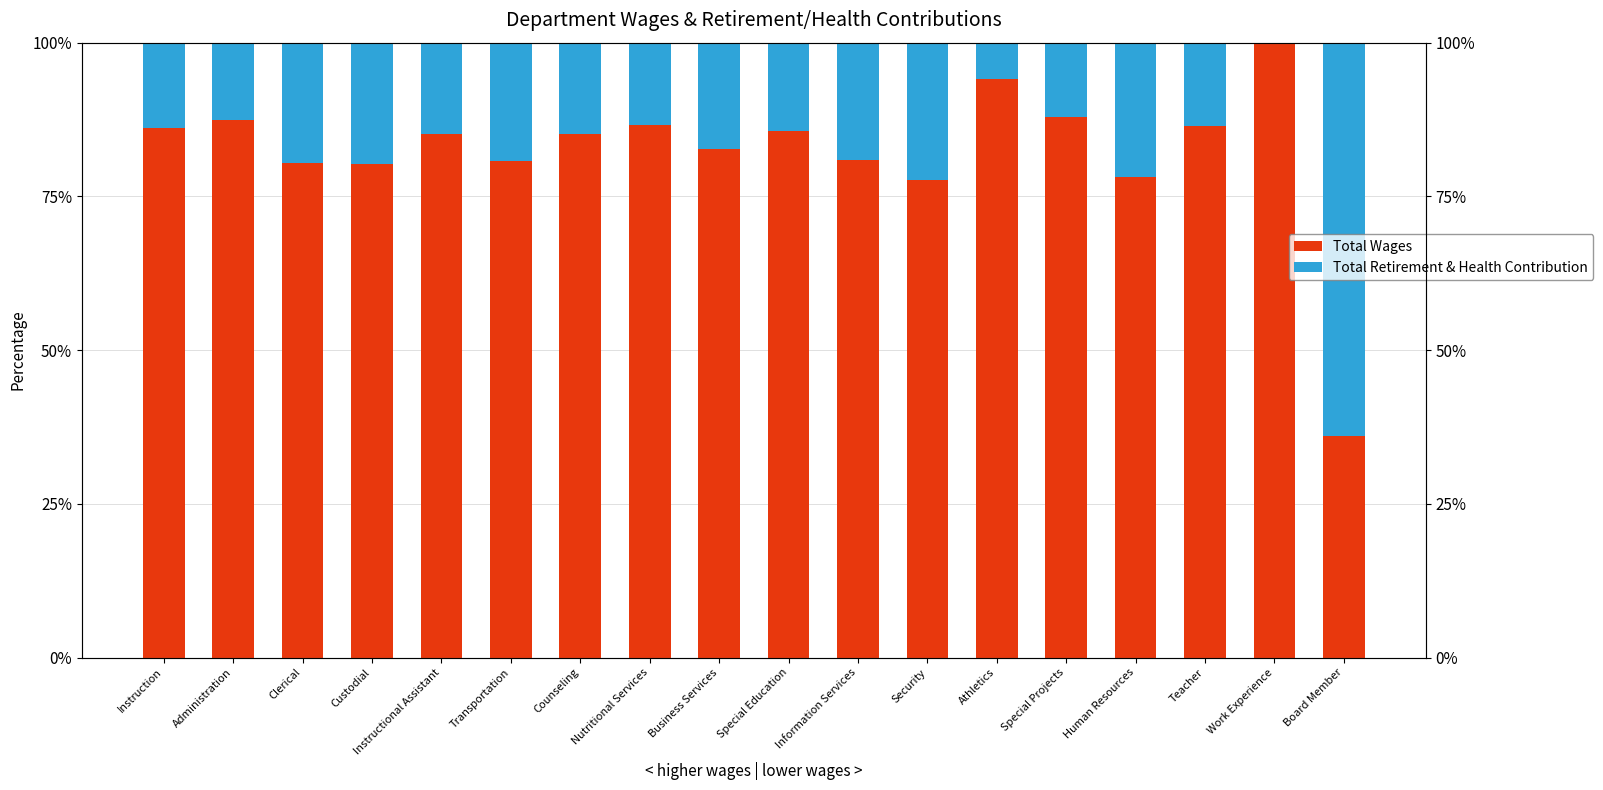

At which label does Total Retirement & Health Contribution first exceed 14?

Clerical